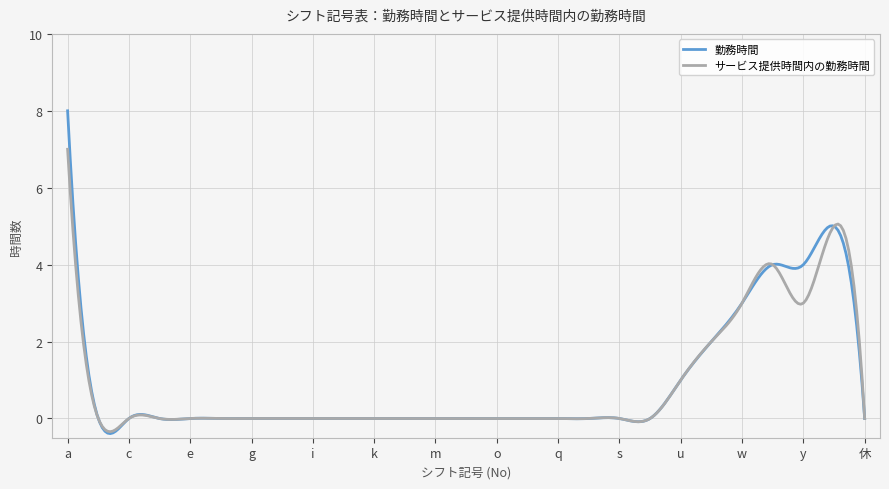

What is the smallest value displayed?

-0.4